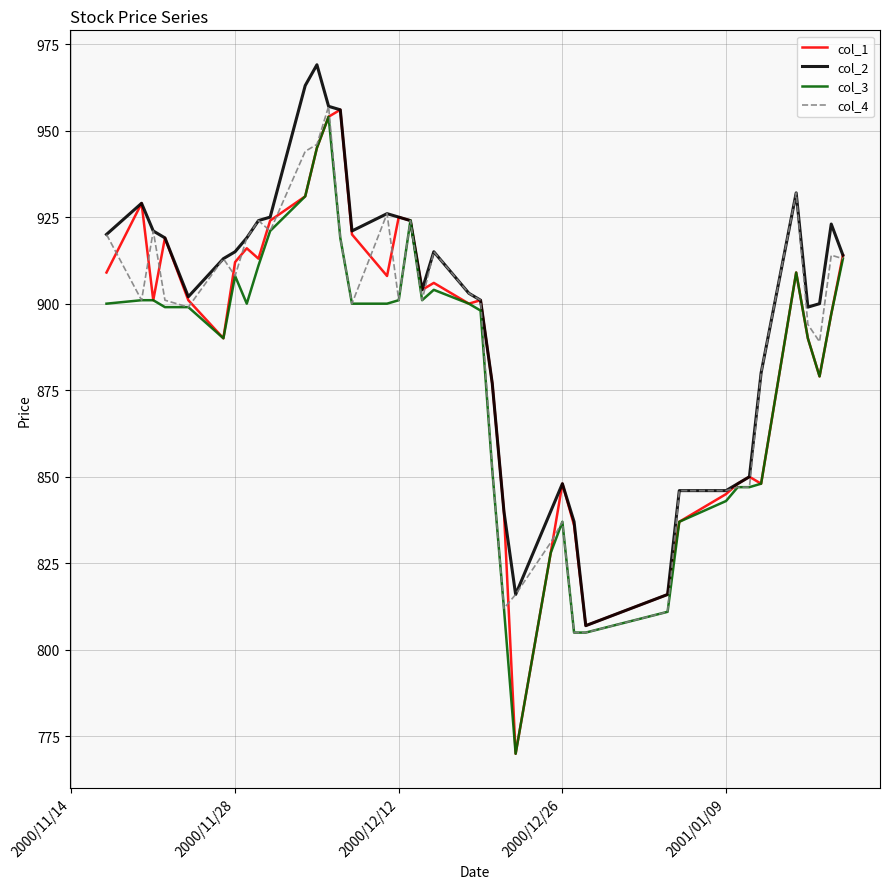

Which series has the largest range (max minus min)?

col_1